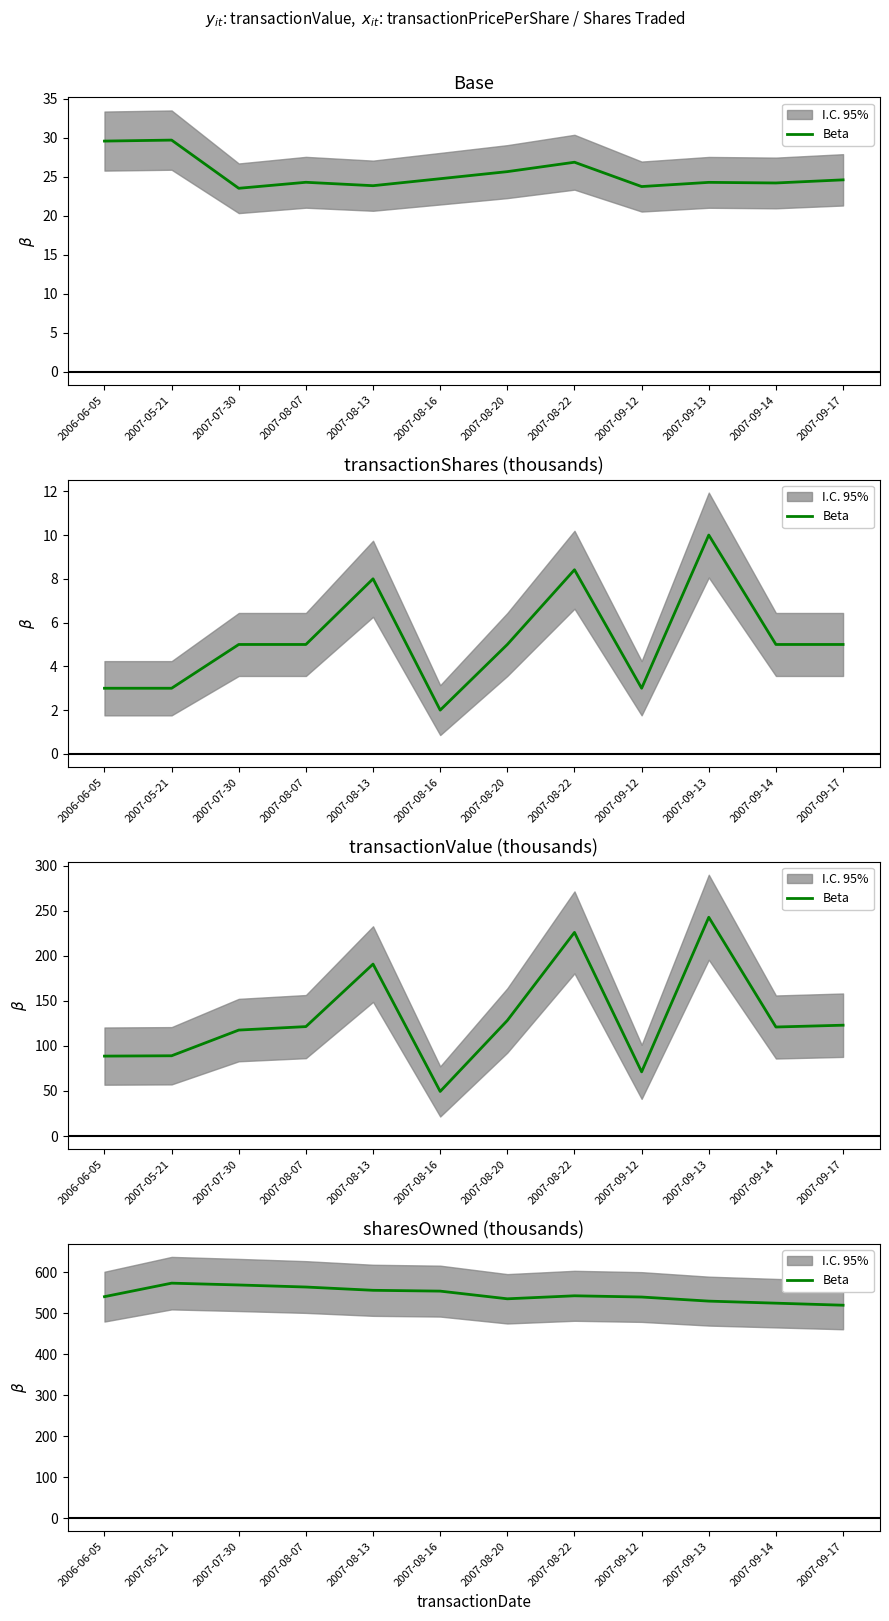

Reading left to right, what are all the values shown in this chart?

2006-06-05=540.9	2007-05-21=573.9	2007-07-30=569.4	2007-08-07=564.4	2007-08-13=556.4	2007-08-16=554.4	2007-08-20=535.7	2007-08-22=543.0	2007-09-12=540.0	2007-09-13=530.0	2007-09-14=525.0	2007-09-17=520.0